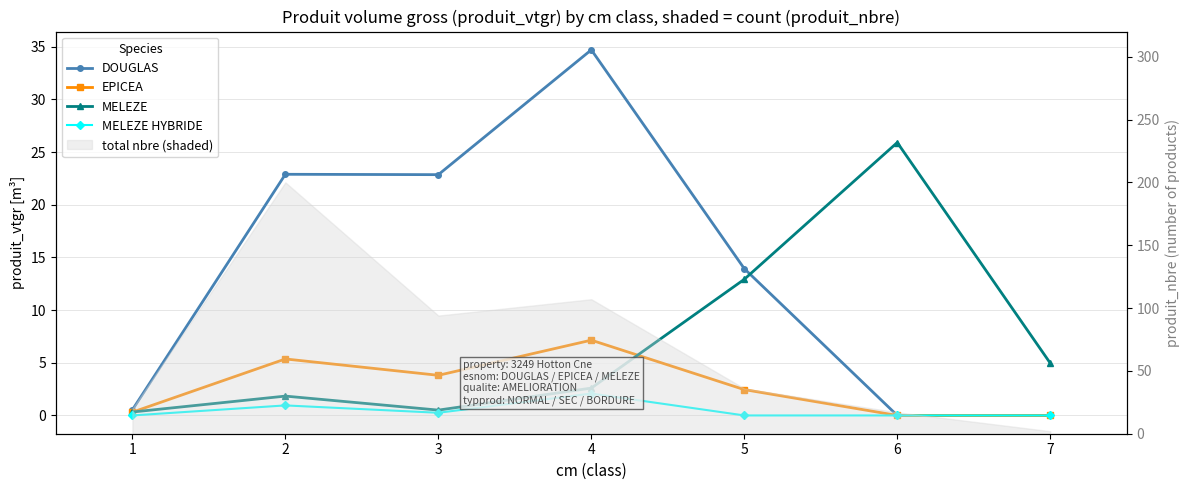

At how many categories does at least one series exceed 10?

5